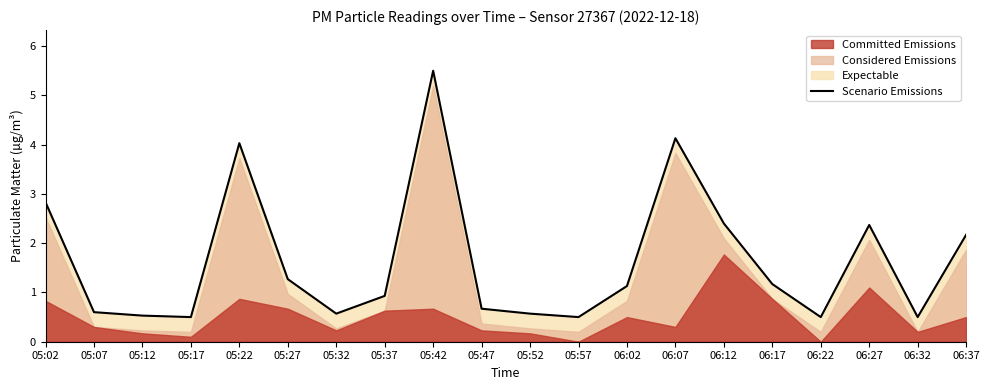

True or false: there are more than 1 points higher than both neighbors.

True